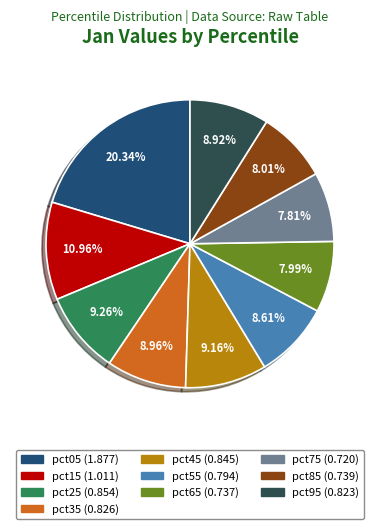

To the nearest percent, what percentage of the pie is pct65?

8%